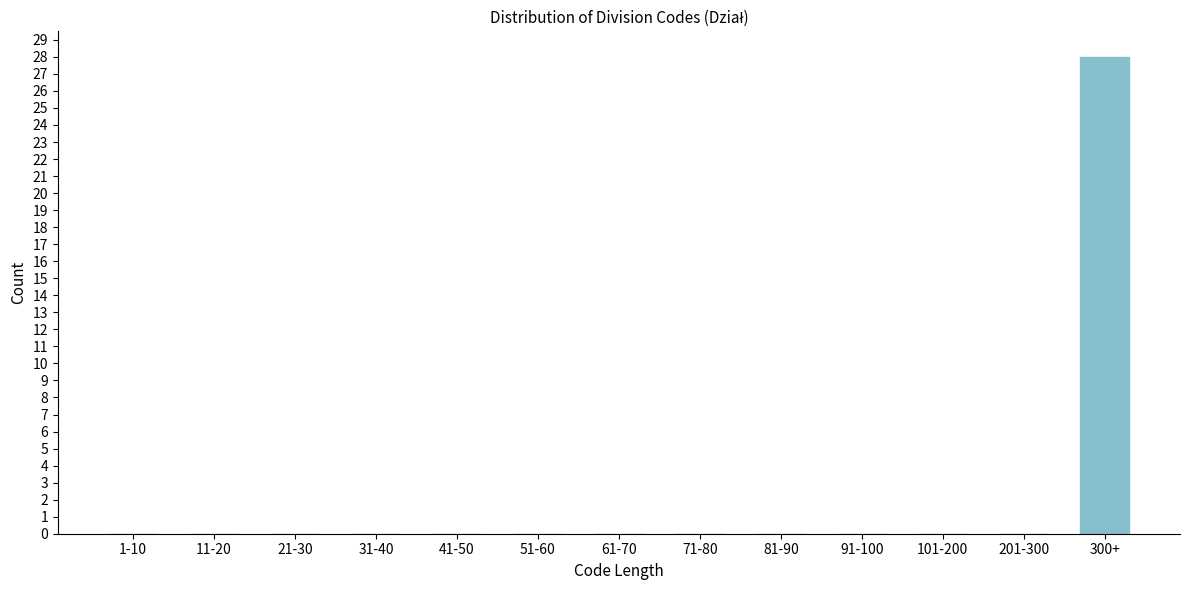

Reading right to left, what are all the values shown in this chart?

300+=28	201-300=0	101-200=0	91-100=0	81-90=0	71-80=0	61-70=0	51-60=0	41-50=0	31-40=0	21-30=0	11-20=0	1-10=0